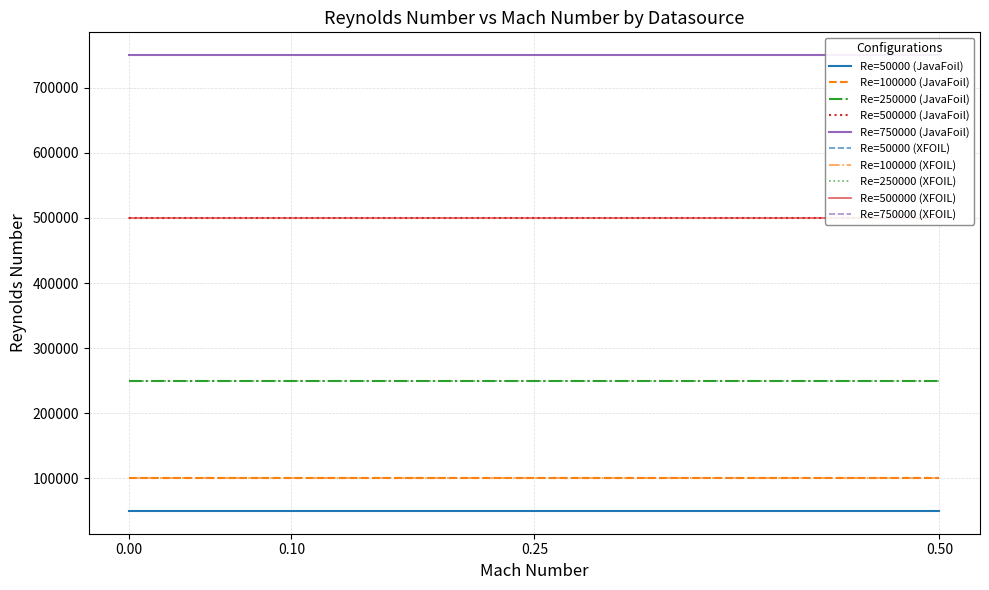

What is the total value across all series at 0?

1650000